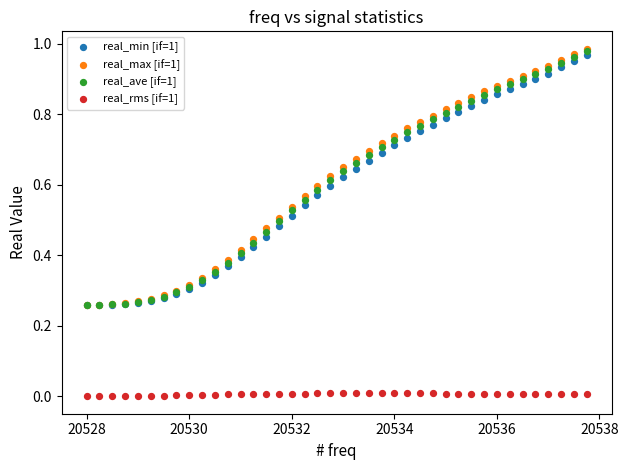

What are all the series names shown in the legend?

real_min [if=1], real_max [if=1], real_ave [if=1], real_rms [if=1]